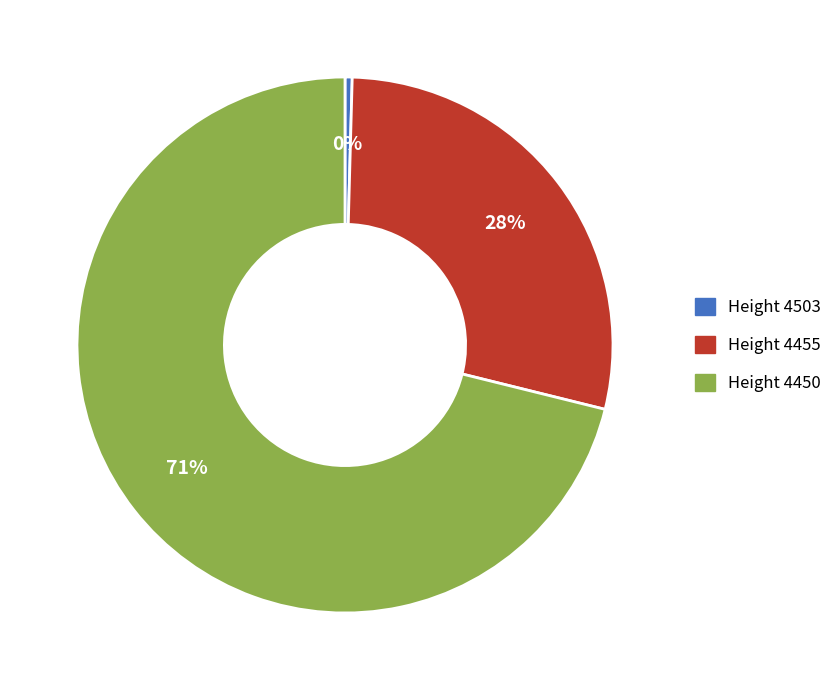

What is the largest slice in the pie chart?

Height 4450